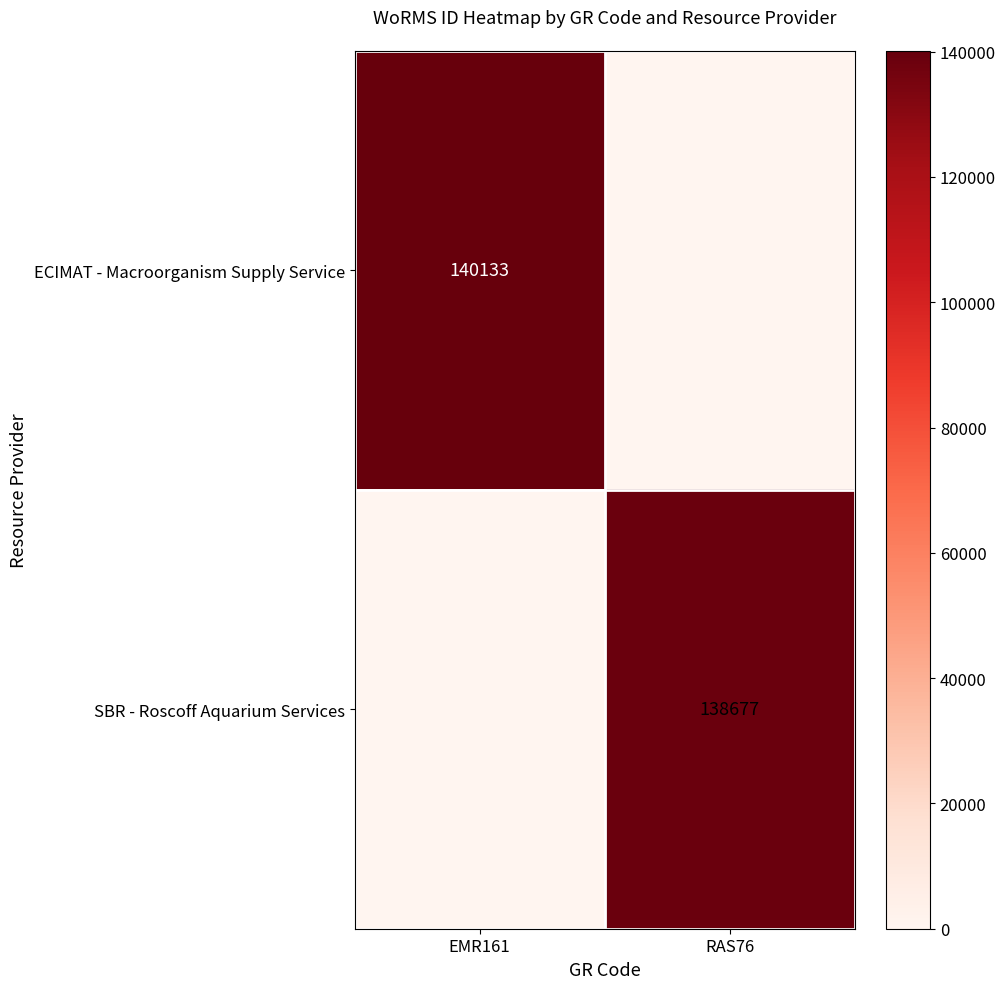

True or false: ECIMAT - Macroorganism Supply Service has a value of 140133 at EMR161.

True